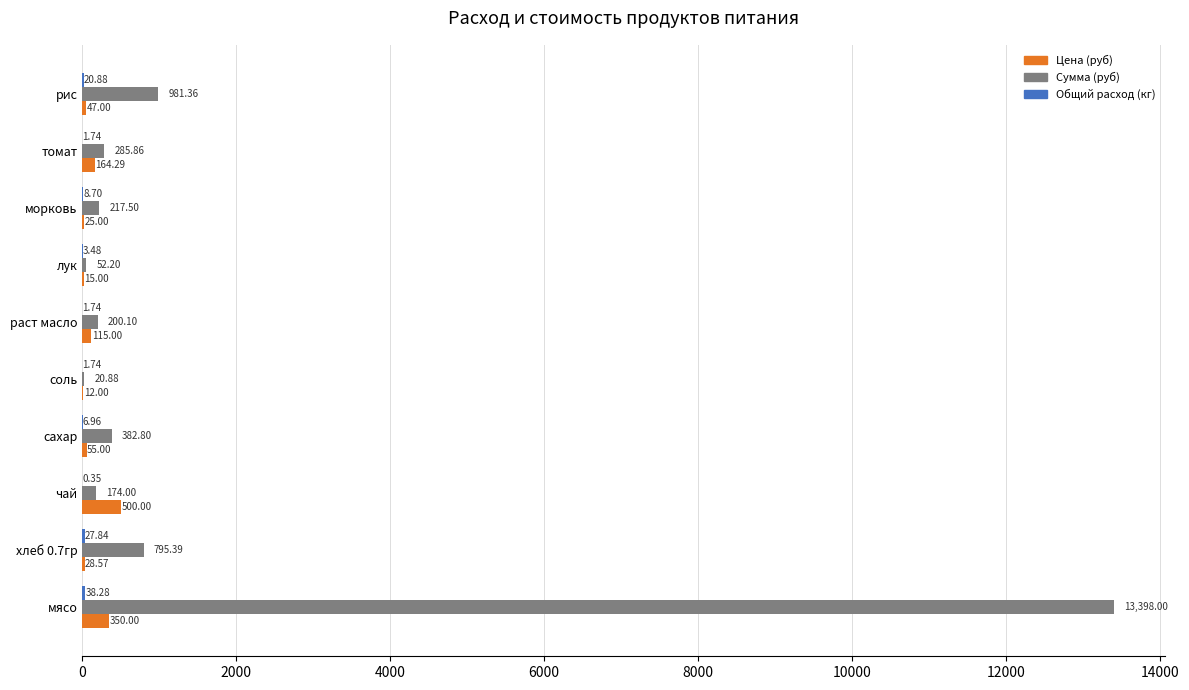

What is the sum of all Сумма (руб) values?

16508.1